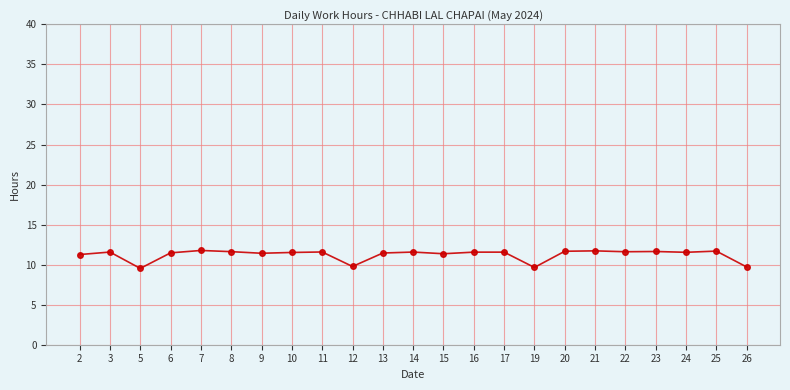

What is the average value?

11.2